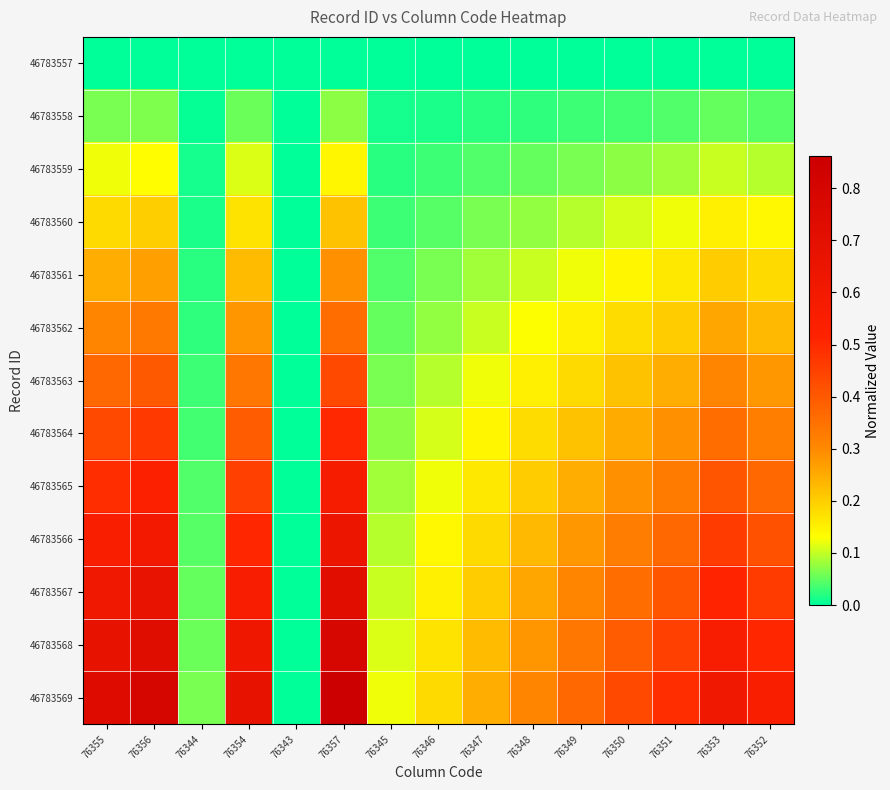

What is the spread (max minus min) of values at 76344?

0.1